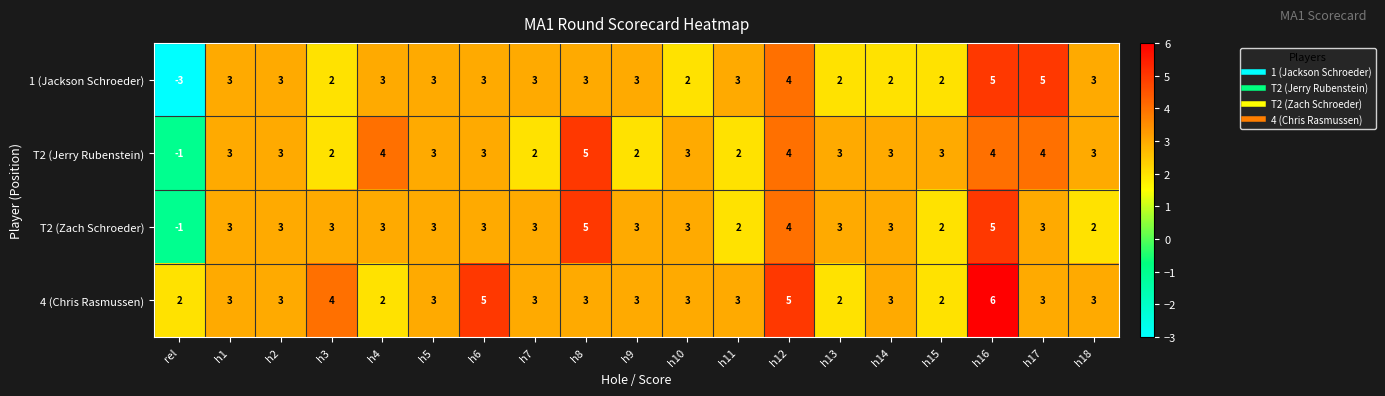

What is the sum of the T2 (Jerry Rubenstein) values at h18 and h5?

6